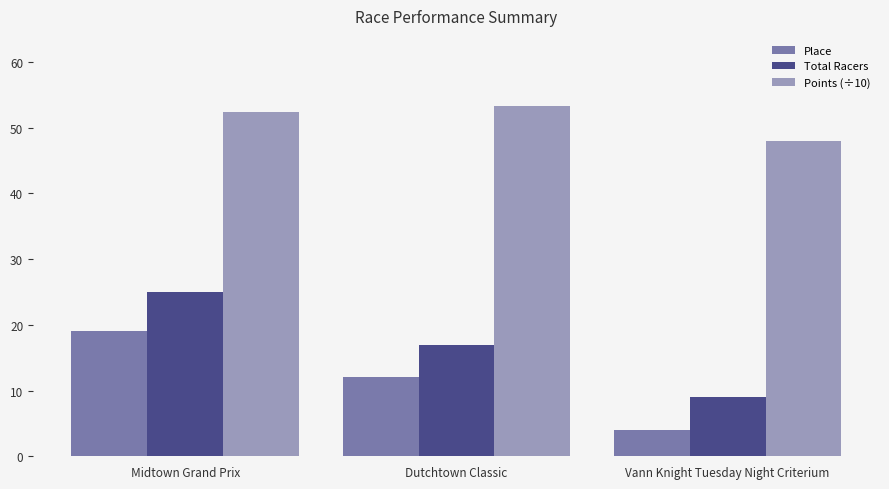

The Total Racers series shows 9.0 at Vann Knight Tuesday Night Criterium. True or false?

True